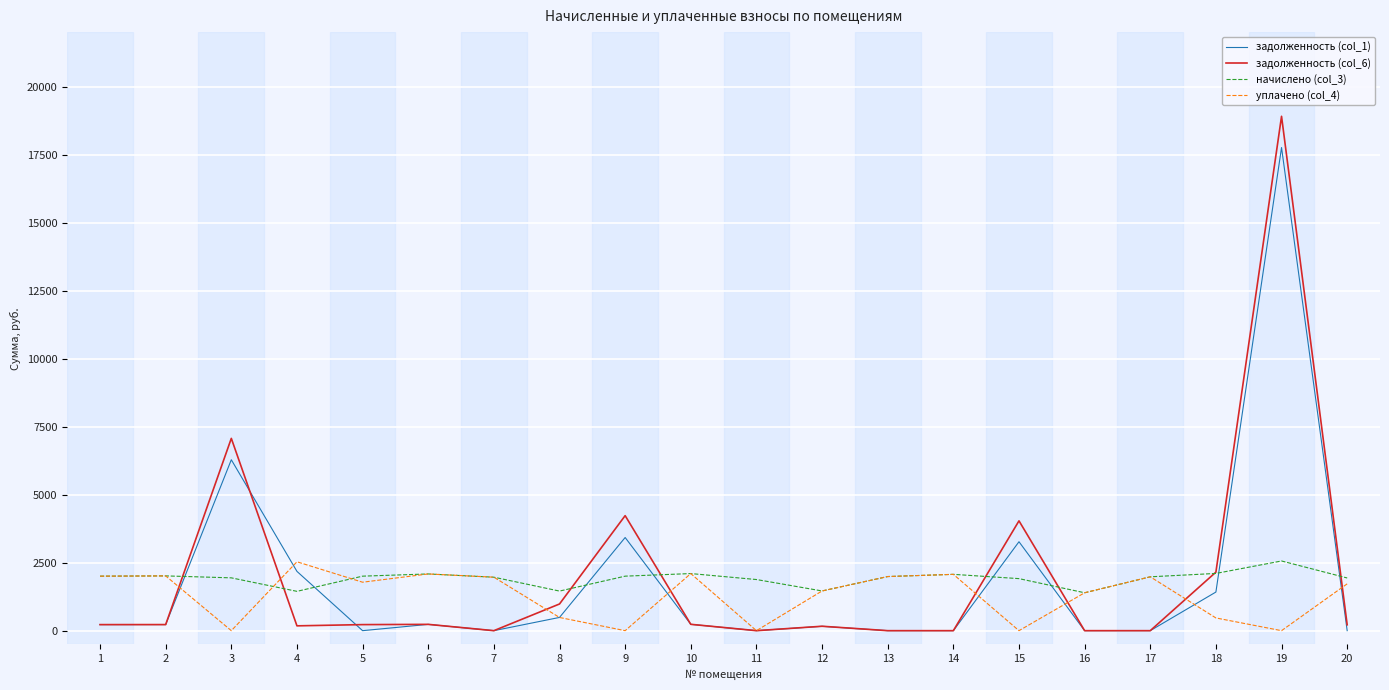

Where does the задолженность (col_6) series first go above 222?

1